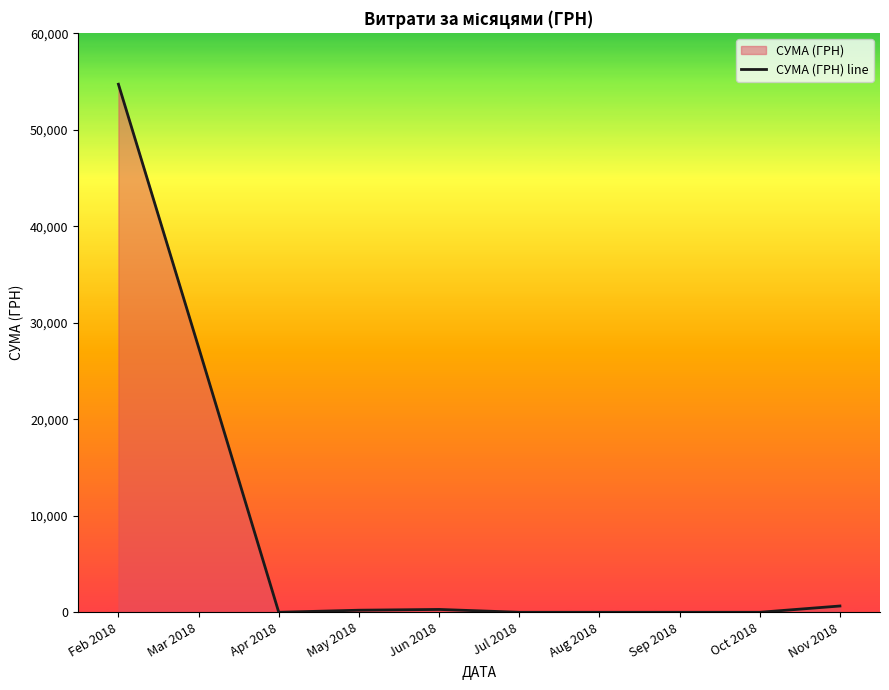

How many lines are shown in the chart?

1